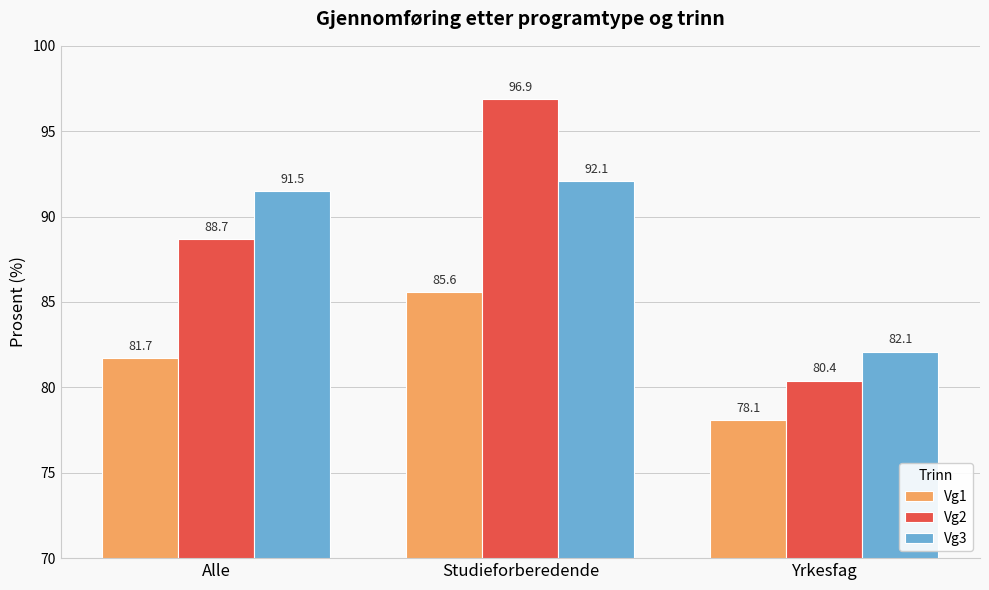

True or false: Vg2 has a value of 80.4 at Yrkesfag.

True